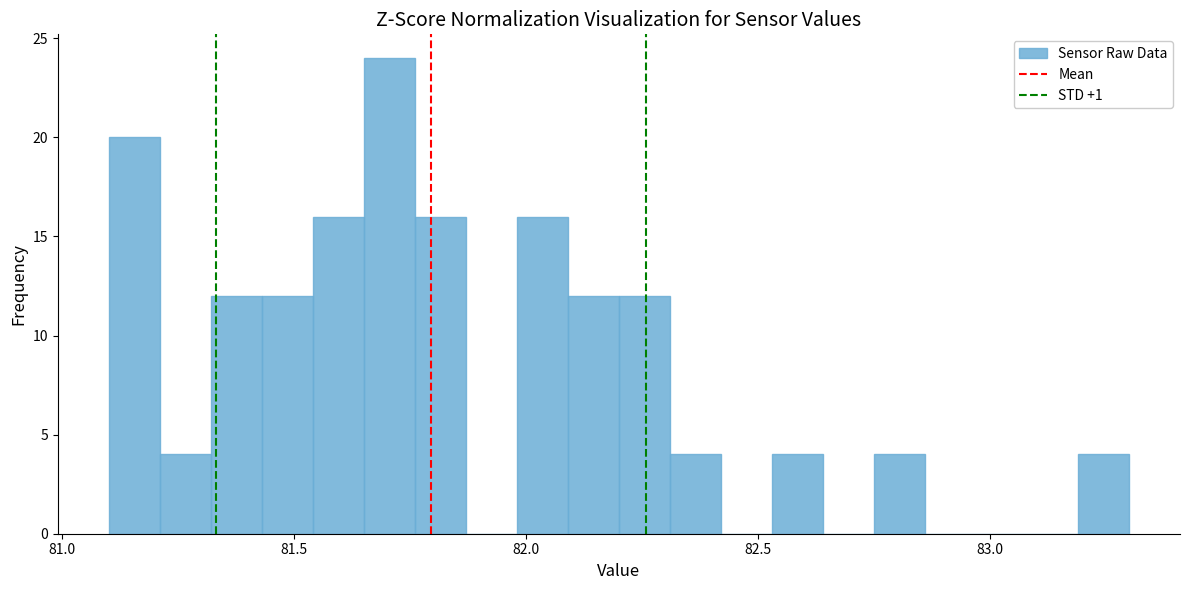

Read against the x-axis, roughly where is the centre of the tallest bar?

81.70